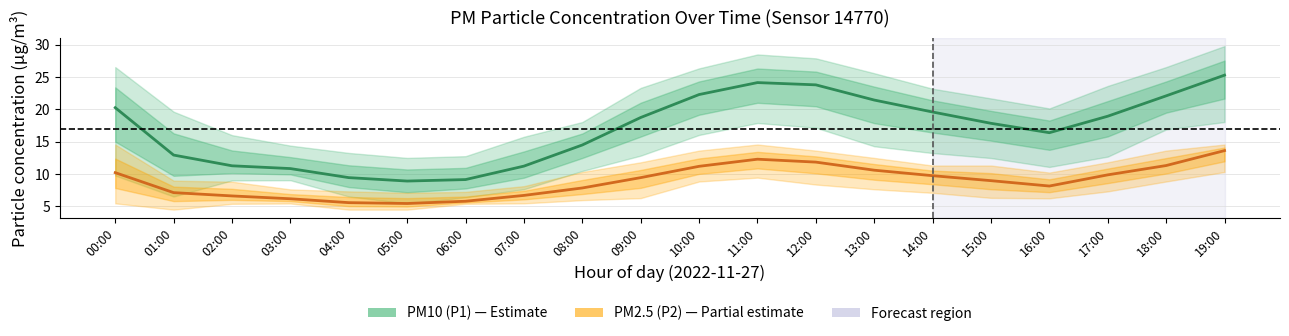

At which label does PM10 (P1) first exceed 18?

00:00